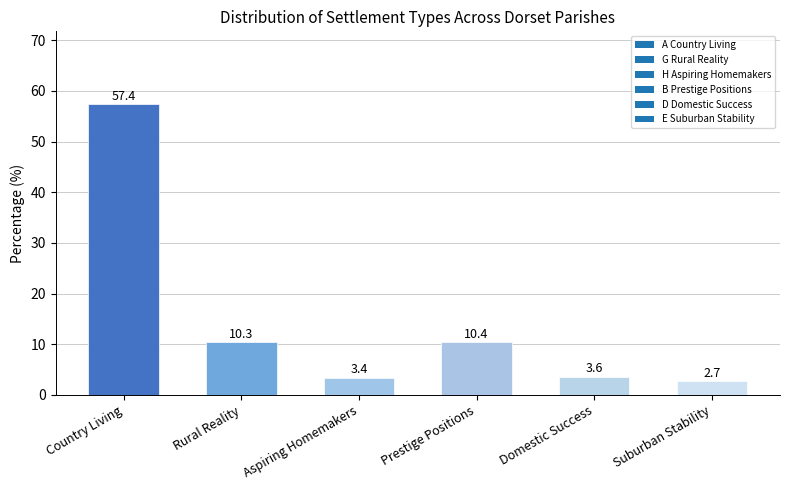

What is the difference between the second highest and second lowest values?

7.0